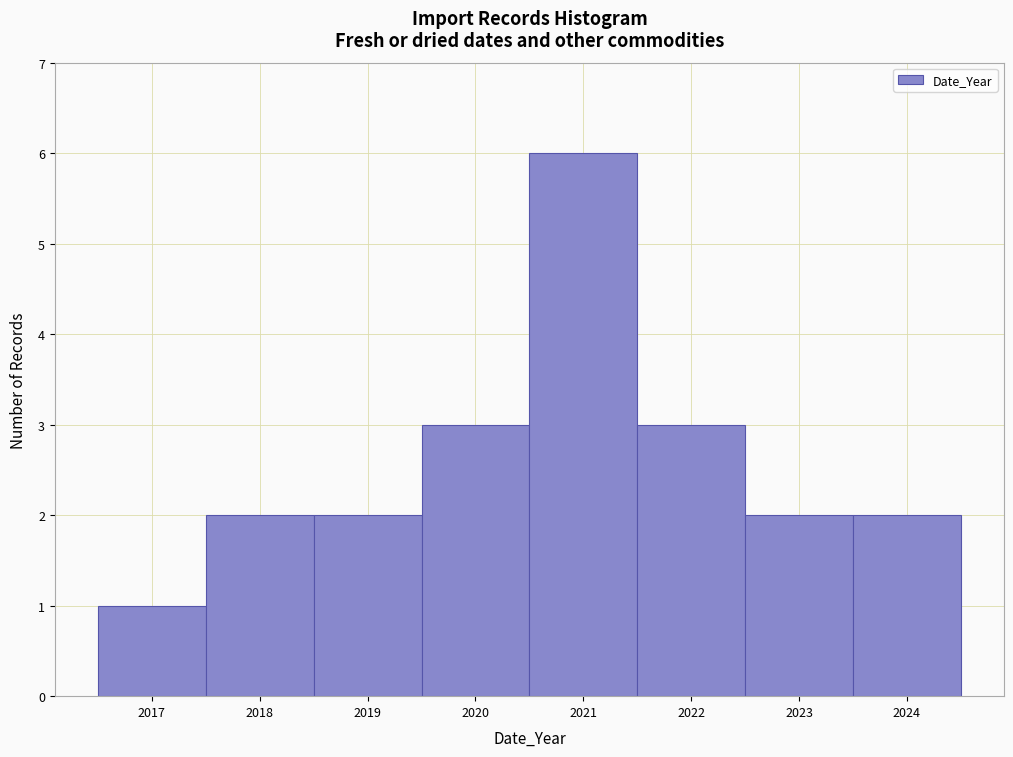

Over which range of the x-axis is the bar tallest?

2020.5 to 2021.5